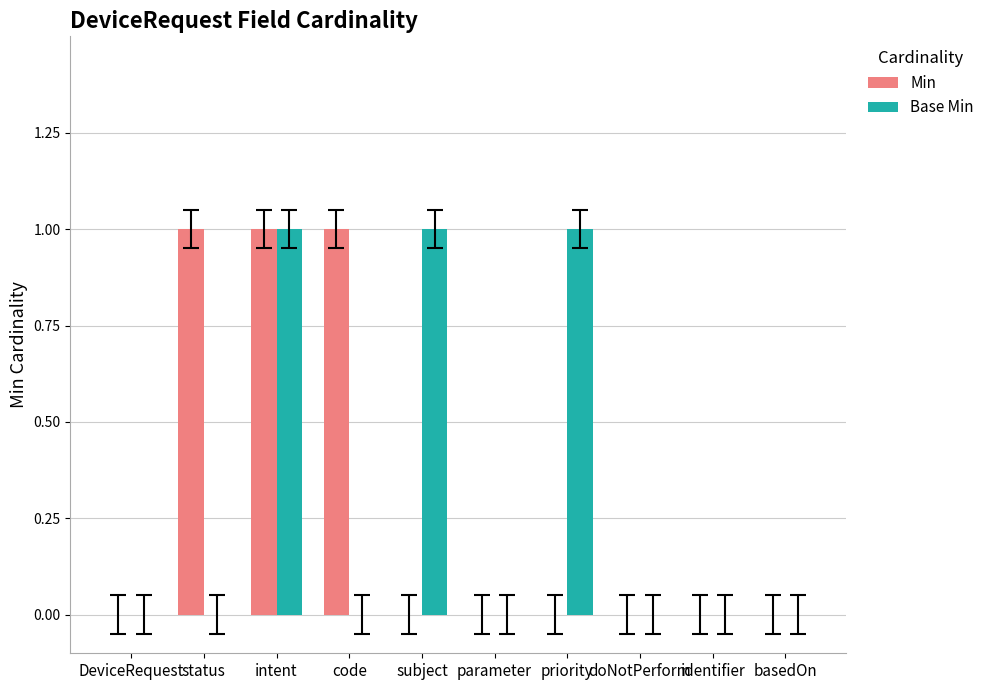

At which category is the sum across all series the highest?

intent